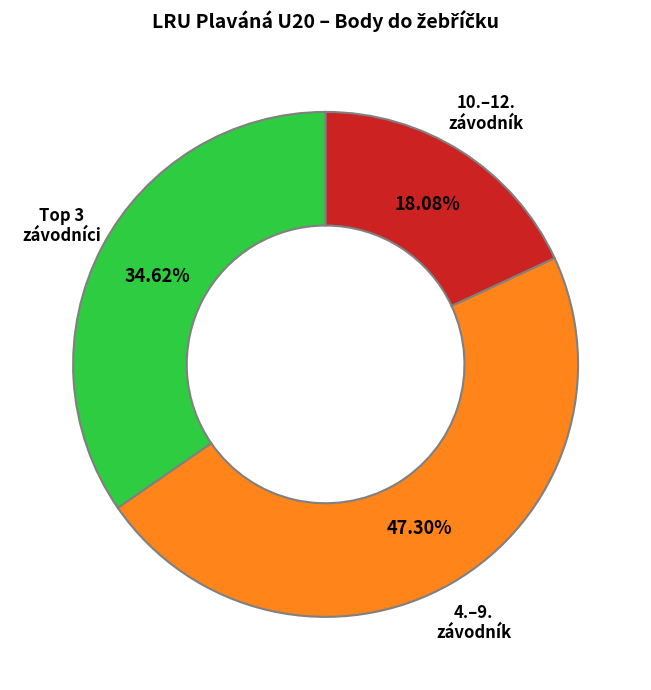

Rank the categories by value from lowest to highest.

10.–12. závodník, Top 3 závodníci, 4.–9. závodník